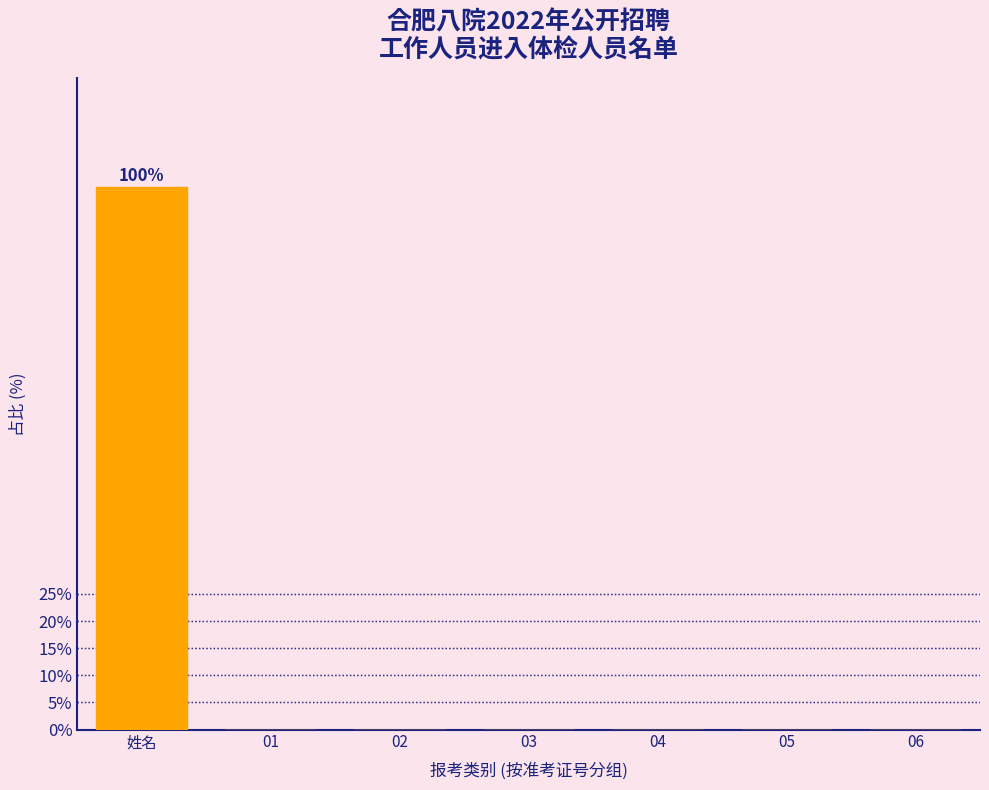

Reading left to right, transcribe all the data shown in this chart.

姓名=100	01=0	02=0	03=0	04=0	05=0	06=0